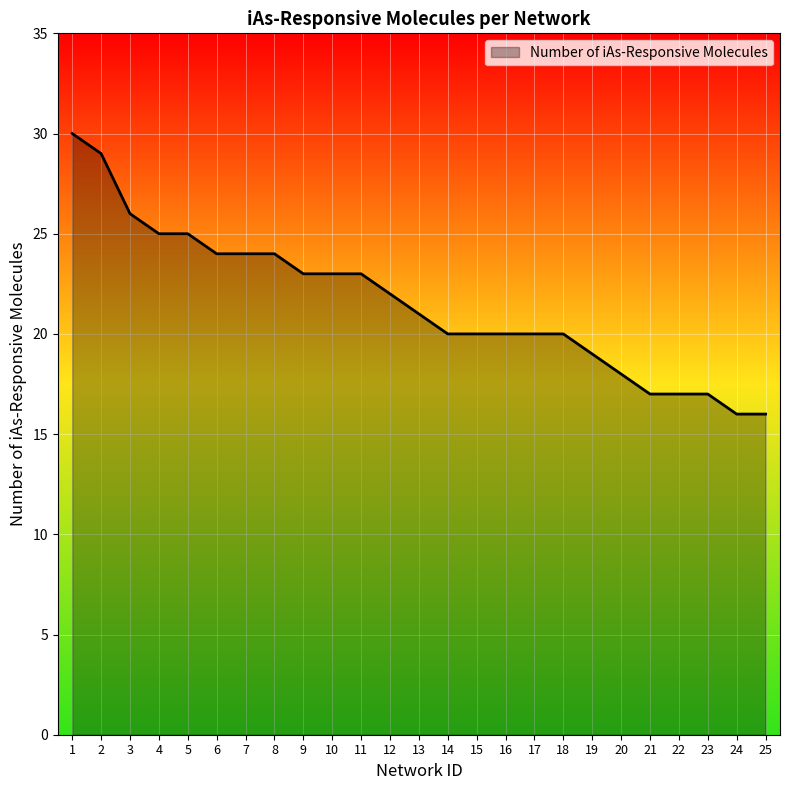

Reading left to right, what are all the values shown in this chart?

30	29	26	25	25	24	24	24	23	23	23	22	21	20	20	20	20	20	19	18	17	17	17	16	16